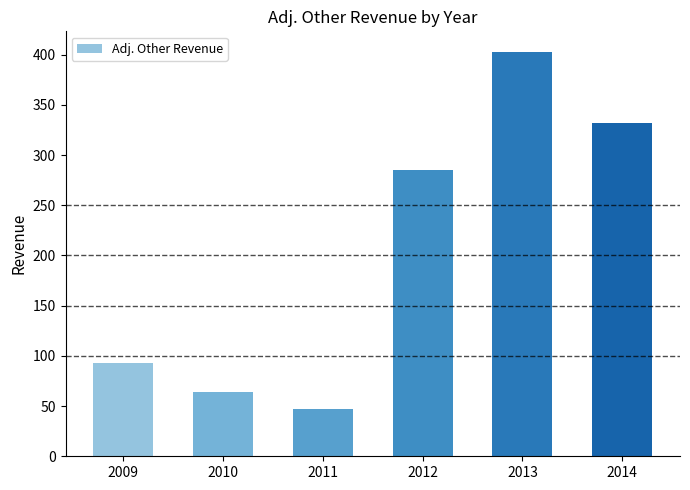

Count the number of data series in this chart.

1